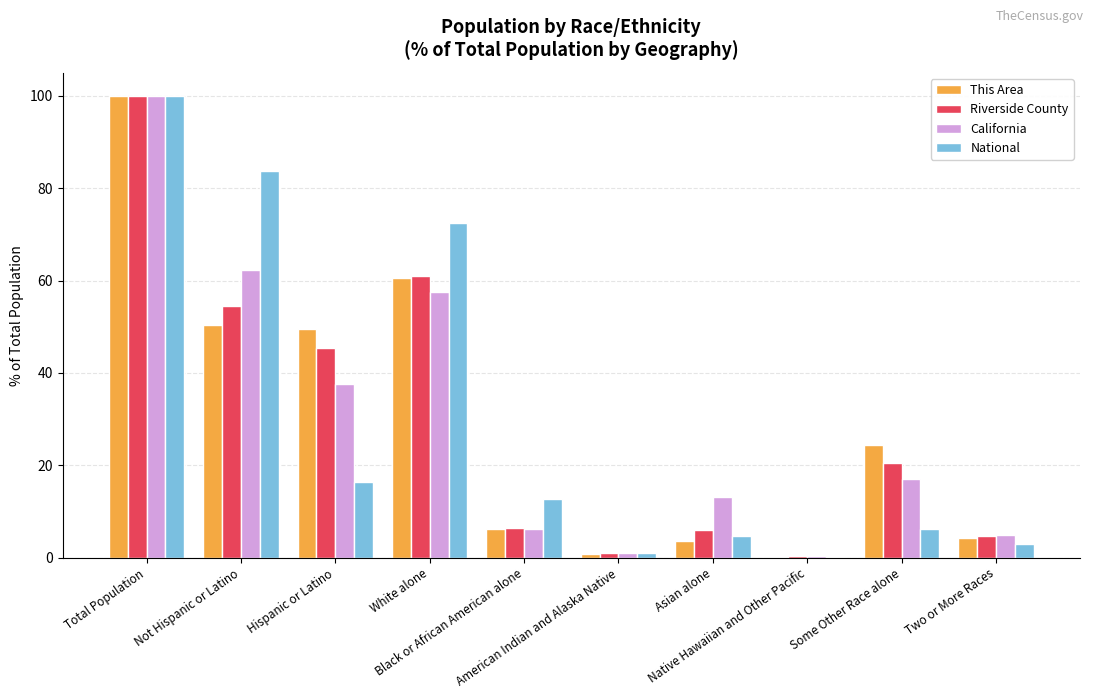

What value does the National series have at American Indian and Alaska Native?

0.9